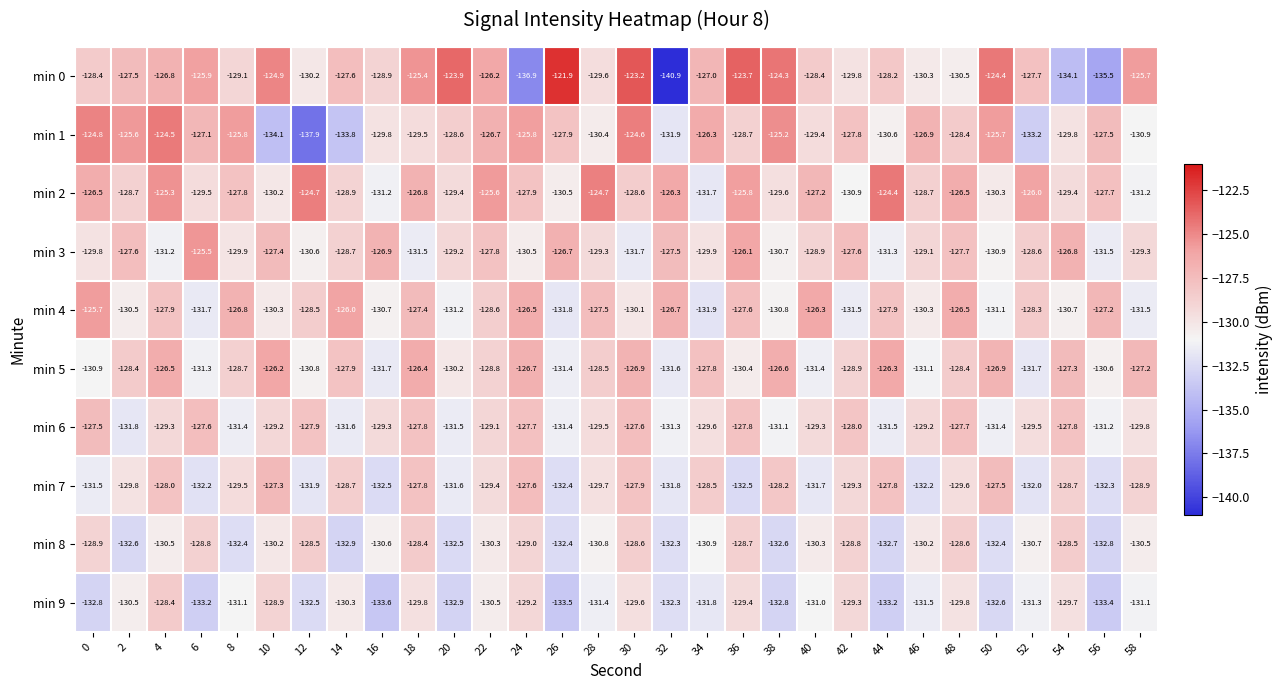

Which series has the largest range (max minus min)?

min 0